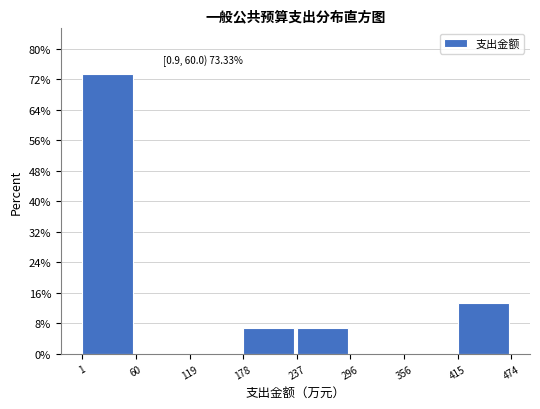

Which range on the x-axis has the tallest bar?

1 to 60